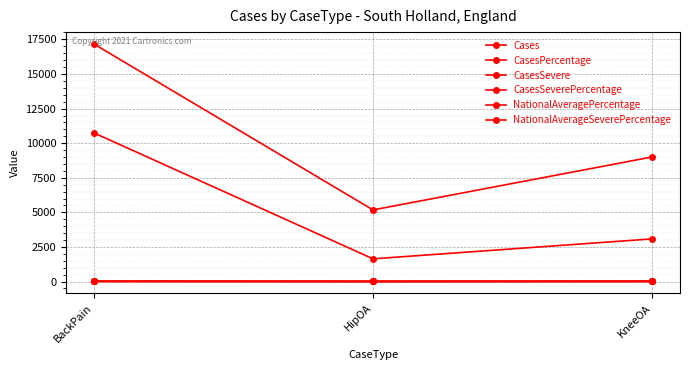

Does the chart have visible grid lines?

Yes